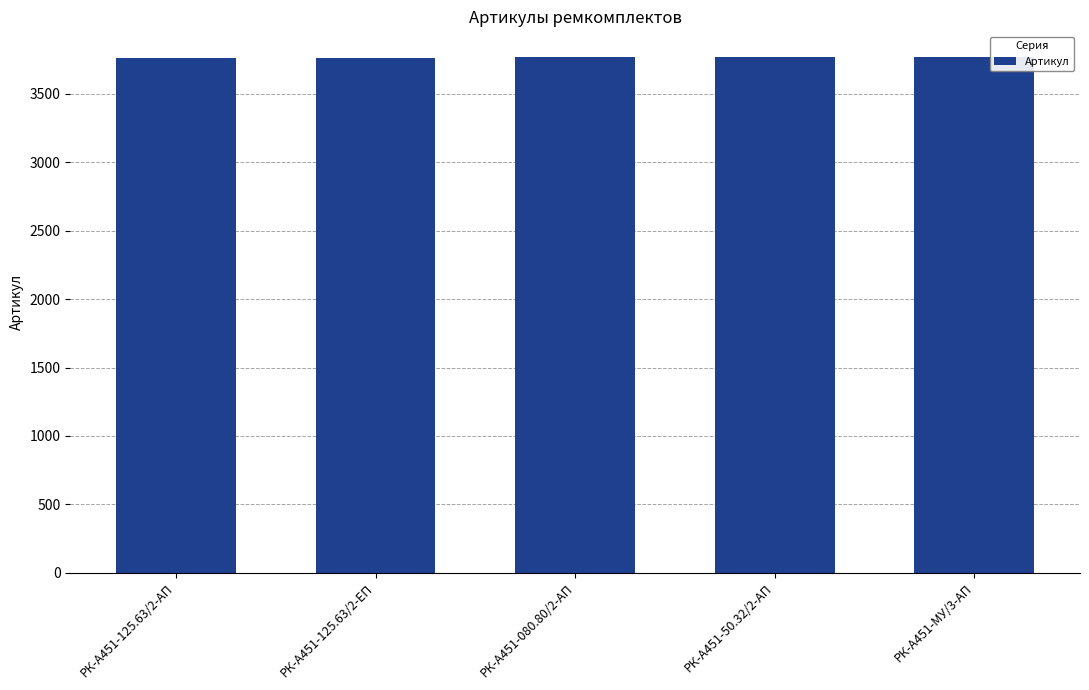

What is the difference between the second highest and second lowest values?

2